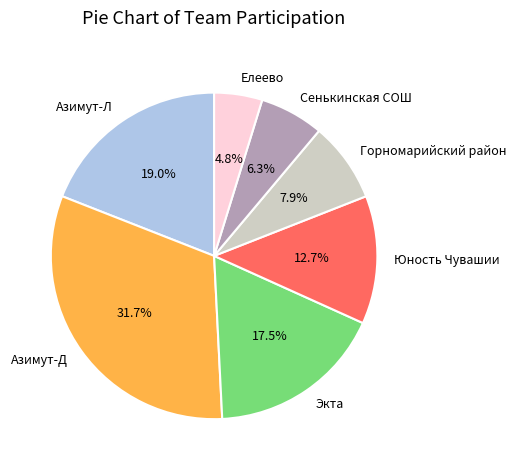

What is the smallest slice in the pie chart?

Елеево